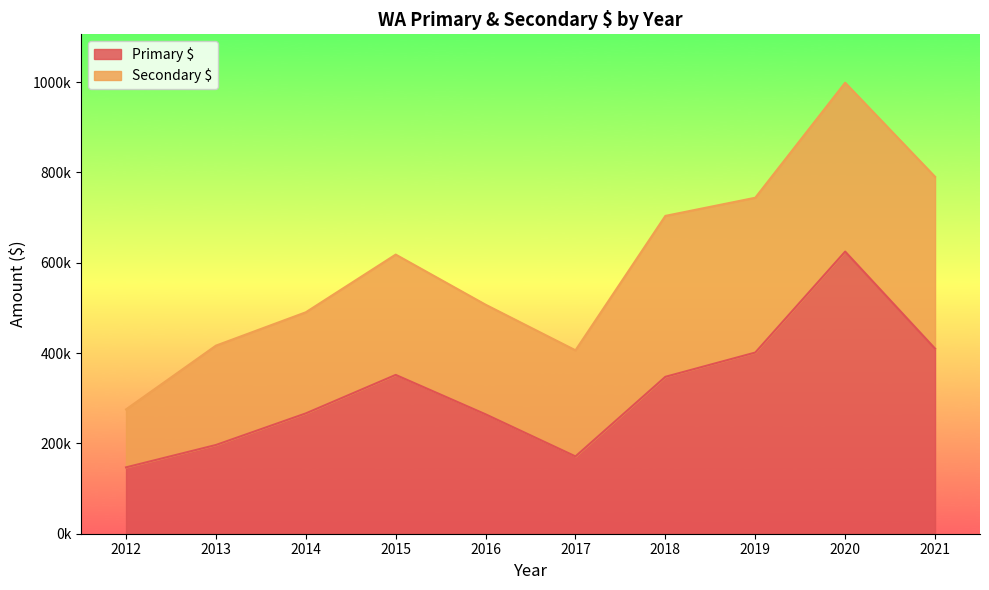

What value does the data have at 2015?

351616.7